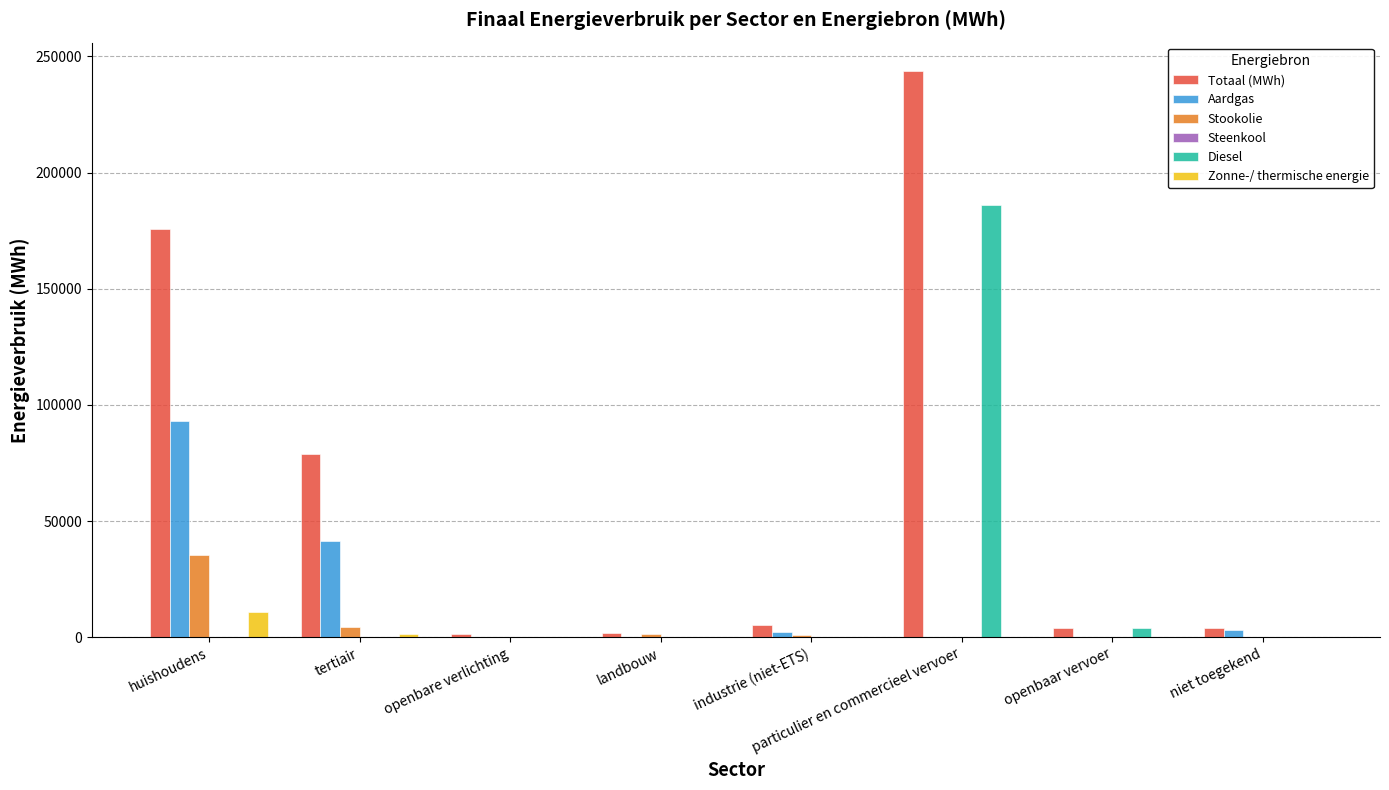

At which category is the sum across all series the highest?

particulier en commercieel vervoer